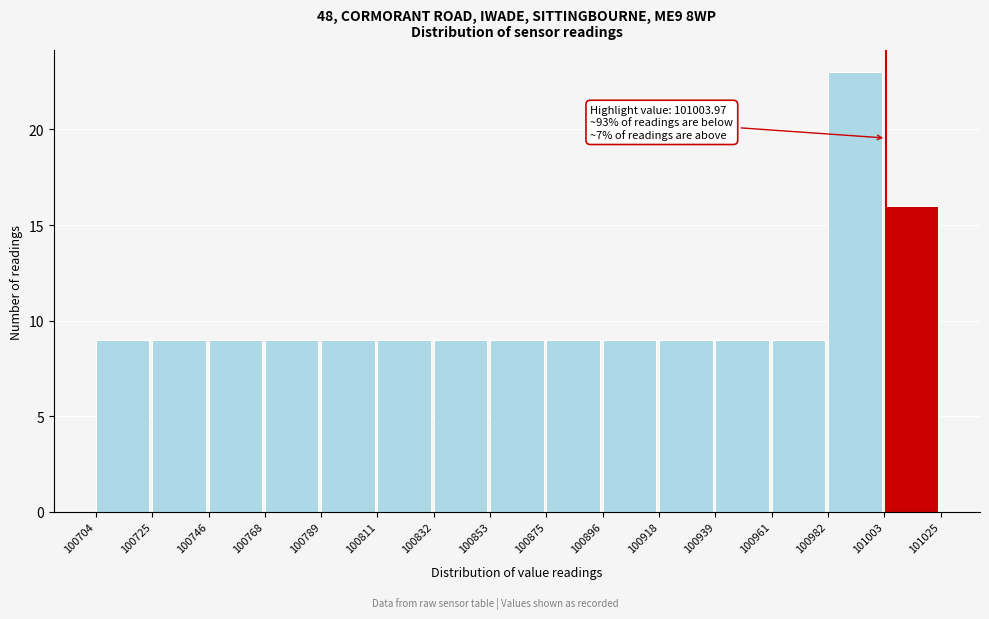

Over which range of the x-axis is the bar tallest?

100982 to 101003